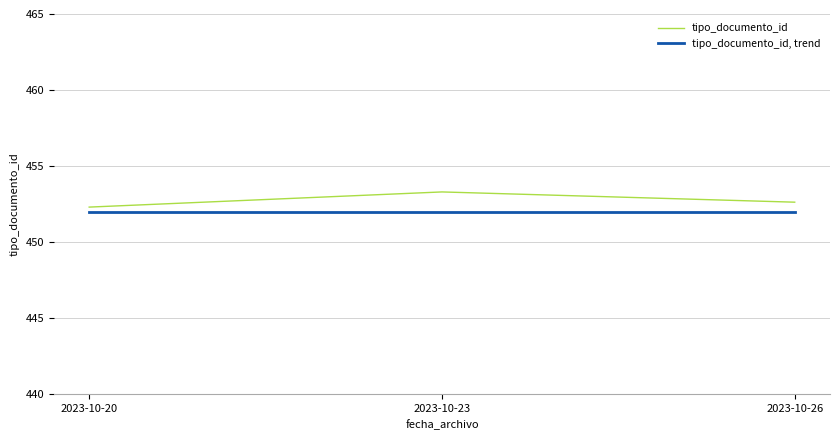

Is the value of tipo_documento_id, trend at 2023-10-26 greater than the value of tipo_documento_id at 2023-10-20?

No